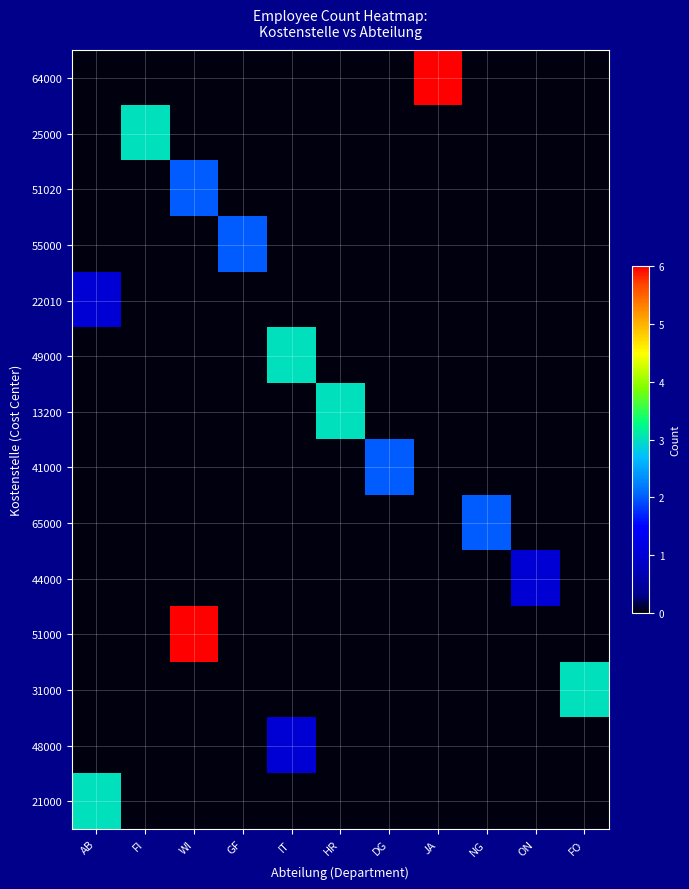

Reading left to right, transcribe all the data shown in this chart.

64000: AB=0	FI=0	WI=0	GF=0	IT=0	HR=0	DG=0	JA=6	NG=0	ON=0	FO=0
25000: AB=0	FI=3	WI=0	GF=0	IT=0	HR=0	DG=0	JA=0	NG=0	ON=0	FO=0
51020: AB=0	FI=0	WI=2	GF=0	IT=0	HR=0	DG=0	JA=0	NG=0	ON=0	FO=0
55000: AB=0	FI=0	WI=0	GF=2	IT=0	HR=0	DG=0	JA=0	NG=0	ON=0	FO=0
22010: AB=1	FI=0	WI=0	GF=0	IT=0	HR=0	DG=0	JA=0	NG=0	ON=0	FO=0
49000: AB=0	FI=0	WI=0	GF=0	IT=3	HR=0	DG=0	JA=0	NG=0	ON=0	FO=0
13200: AB=0	FI=0	WI=0	GF=0	IT=0	HR=3	DG=0	JA=0	NG=0	ON=0	FO=0
41000: AB=0	FI=0	WI=0	GF=0	IT=0	HR=0	DG=2	JA=0	NG=0	ON=0	FO=0
65000: AB=0	FI=0	WI=0	GF=0	IT=0	HR=0	DG=0	JA=0	NG=2	ON=0	FO=0
44000: AB=0	FI=0	WI=0	GF=0	IT=0	HR=0	DG=0	JA=0	NG=0	ON=1	FO=0
51000: AB=0	FI=0	WI=6	GF=0	IT=0	HR=0	DG=0	JA=0	NG=0	ON=0	FO=0
31000: AB=0	FI=0	WI=0	GF=0	IT=0	HR=0	DG=0	JA=0	NG=0	ON=0	FO=3
48000: AB=0	FI=0	WI=0	GF=0	IT=1	HR=0	DG=0	JA=0	NG=0	ON=0	FO=0
21000: AB=3	FI=0	WI=0	GF=0	IT=0	HR=0	DG=0	JA=0	NG=0	ON=0	FO=0